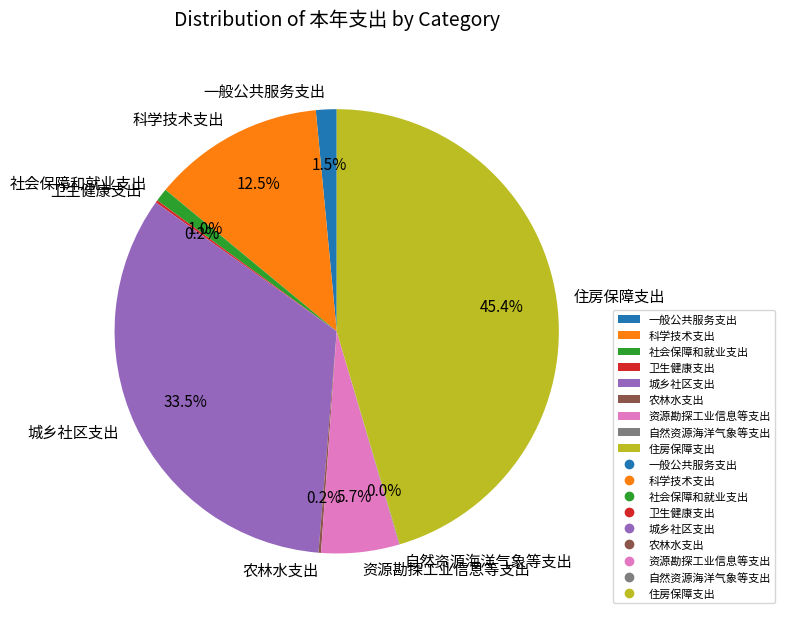

Is it true that 资源勘探工业信息等支出 is 6% of the pie?

True